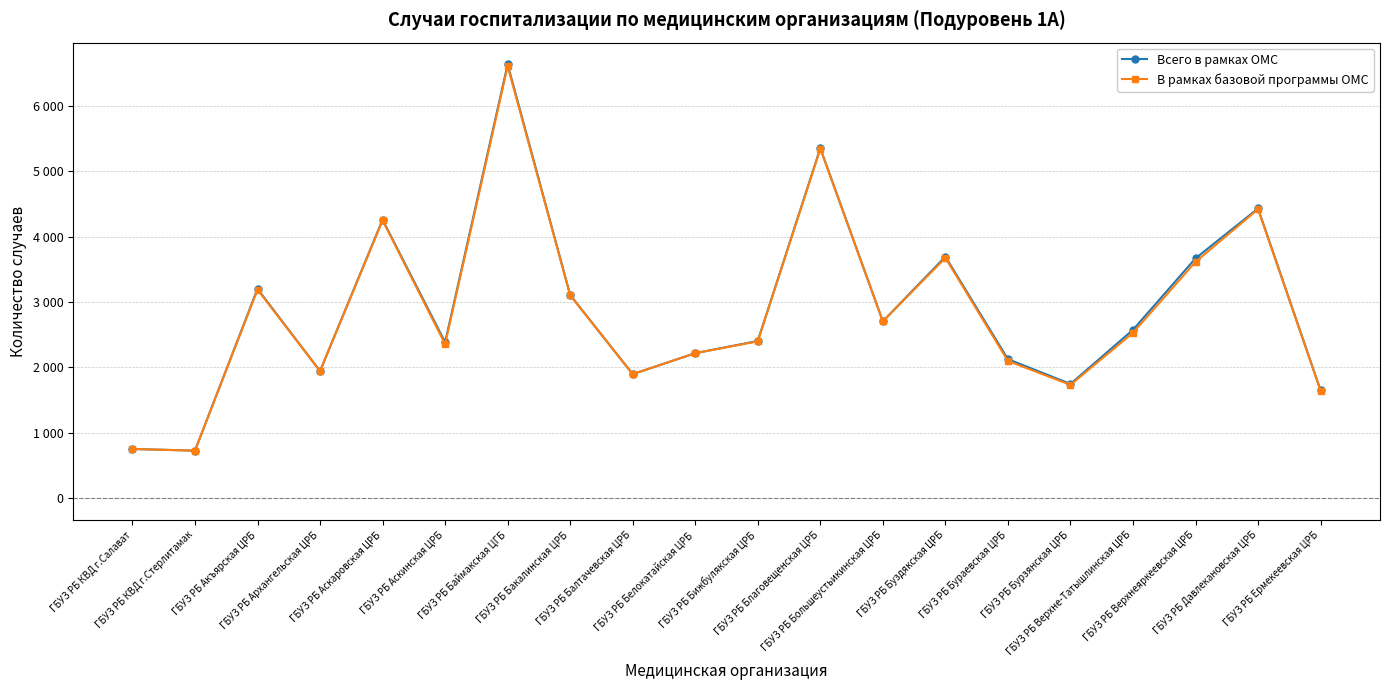

True or false: В рамках базовой программы ОМС has a value of 936 at ГБУЗ РБ Верхнеяркеевская ЦРБ.

False